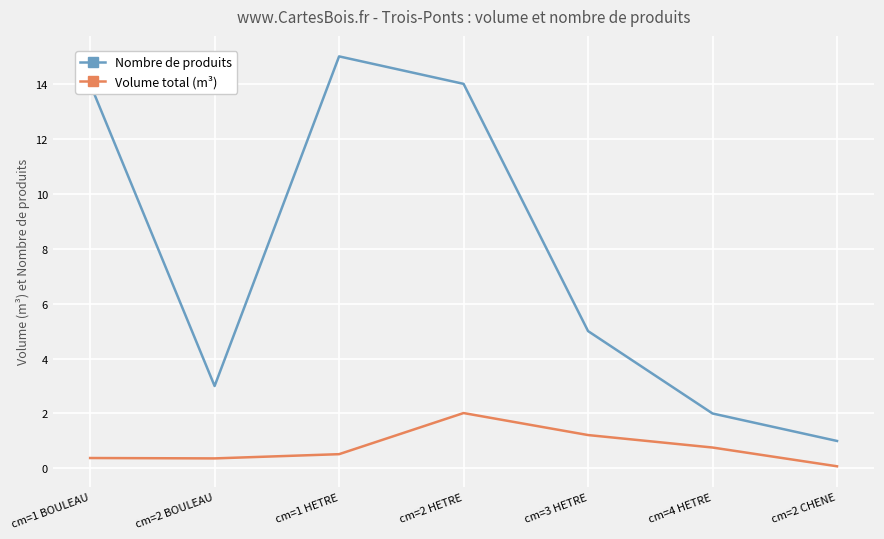

Reading left to right, list all the values displayed in this chart.

Nombre de produits: cm=1 BOULEAU=14.0	cm=2 BOULEAU=3.0	cm=1 HETRE=15.0	cm=2 HETRE=14.0	cm=3 HETRE=5.0	cm=4 HETRE=2.0	cm=2 CHENE=1.0
Volume total (m³): cm=1 BOULEAU=0.4	cm=2 BOULEAU=0.4	cm=1 HETRE=0.5	cm=2 HETRE=2.0	cm=3 HETRE=1.2	cm=4 HETRE=0.8	cm=2 CHENE=0.1